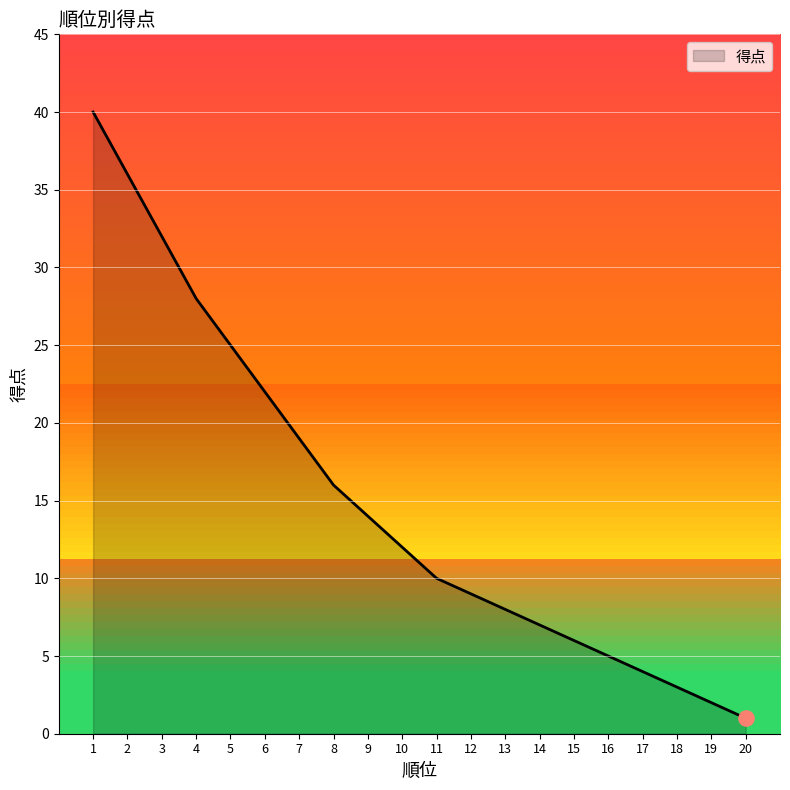

What is the change in value from 3 to 16?

-27